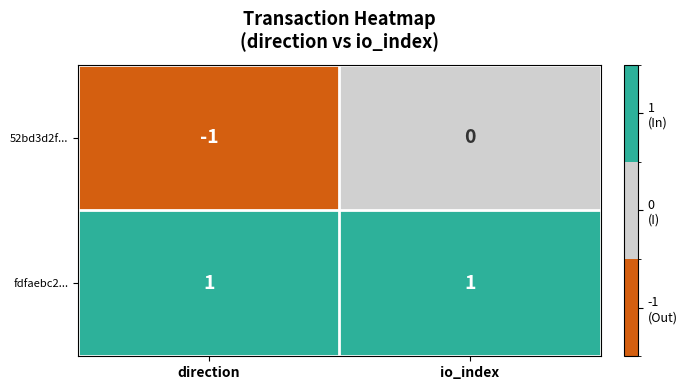

Is it true that 52bd3d2f... equals -1 at io_index?

False